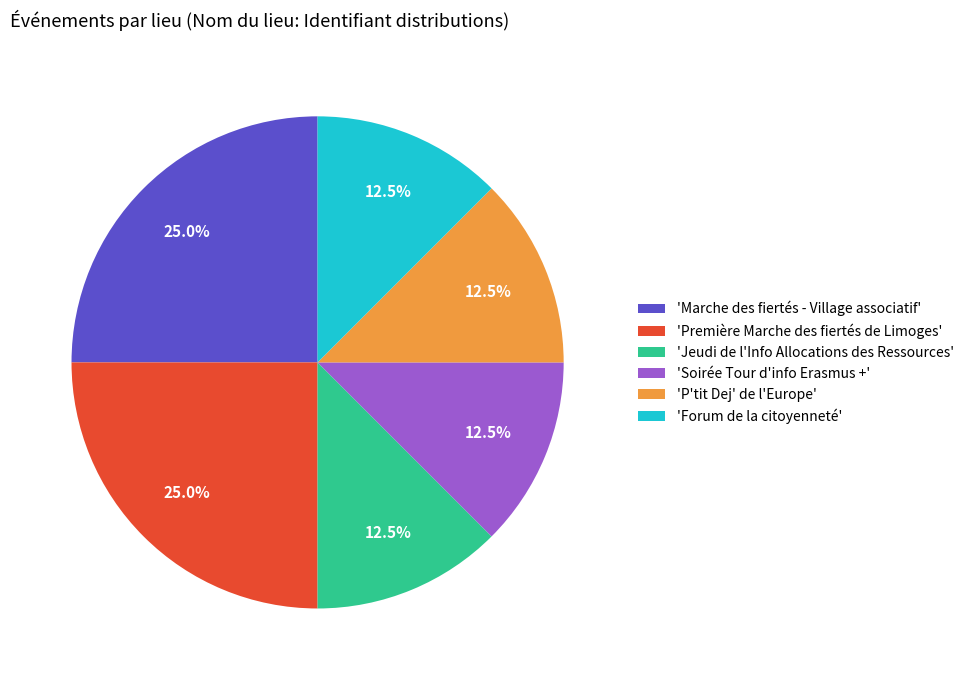

Do 'Soirée Tour d'info Erasmus +' and 'Marche des fiertés - Village associatif' together represent more than half of the pie?

No